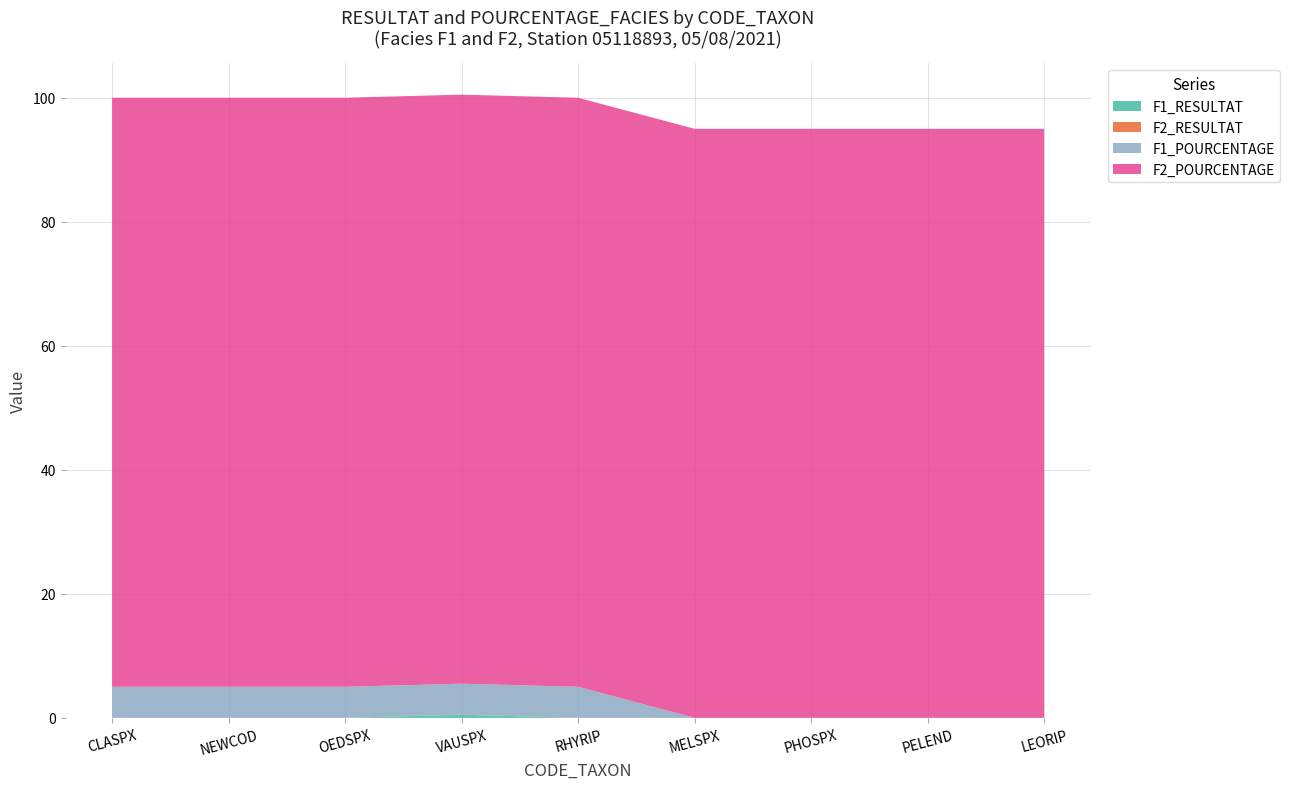

Reading left to right, extract all data points from this chart.

F1_RESULTAT: CLASPX=0.0	NEWCOD=0.0	OEDSPX=0.0	VAUSPX=0.5	RHYRIP=0.0	MELSPX=0.0	PHOSPX=0.0	PELEND=0.0	LEORIP=0.0
F2_RESULTAT: CLASPX=0.0	NEWCOD=0.0	OEDSPX=0.0	VAUSPX=0.0	RHYRIP=0.0	MELSPX=0.0	PHOSPX=0.0	PELEND=0.0	LEORIP=0.0
F1_POURCENTAGE: CLASPX=5.0	NEWCOD=5.0	OEDSPX=5.0	VAUSPX=5.0	RHYRIP=5.0	MELSPX=0.0	PHOSPX=0.0	PELEND=0.0	LEORIP=0.0
F2_POURCENTAGE: CLASPX=95.0	NEWCOD=95.0	OEDSPX=95.0	VAUSPX=95.0	RHYRIP=95.0	MELSPX=95.0	PHOSPX=95.0	PELEND=95.0	LEORIP=95.0